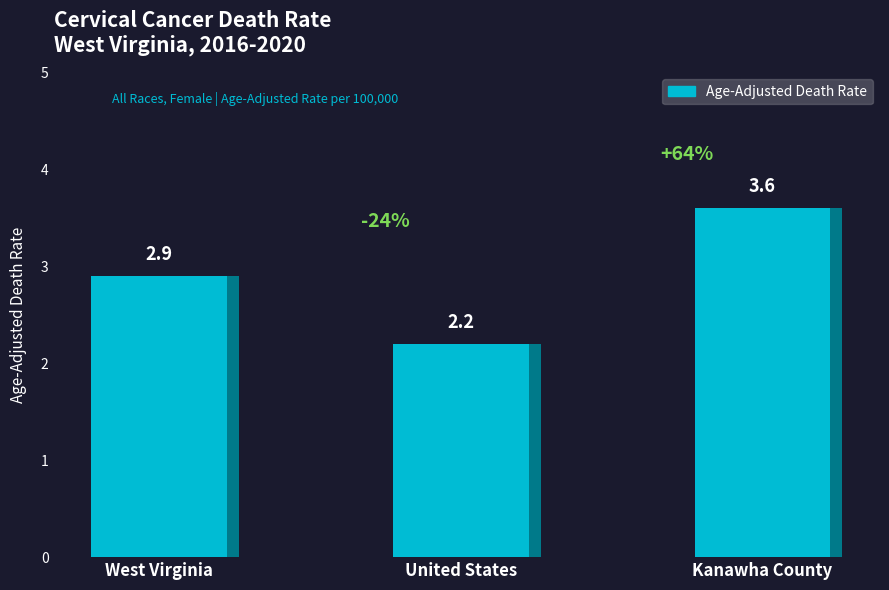

What is the difference between the maximum and minimum values?

1.4